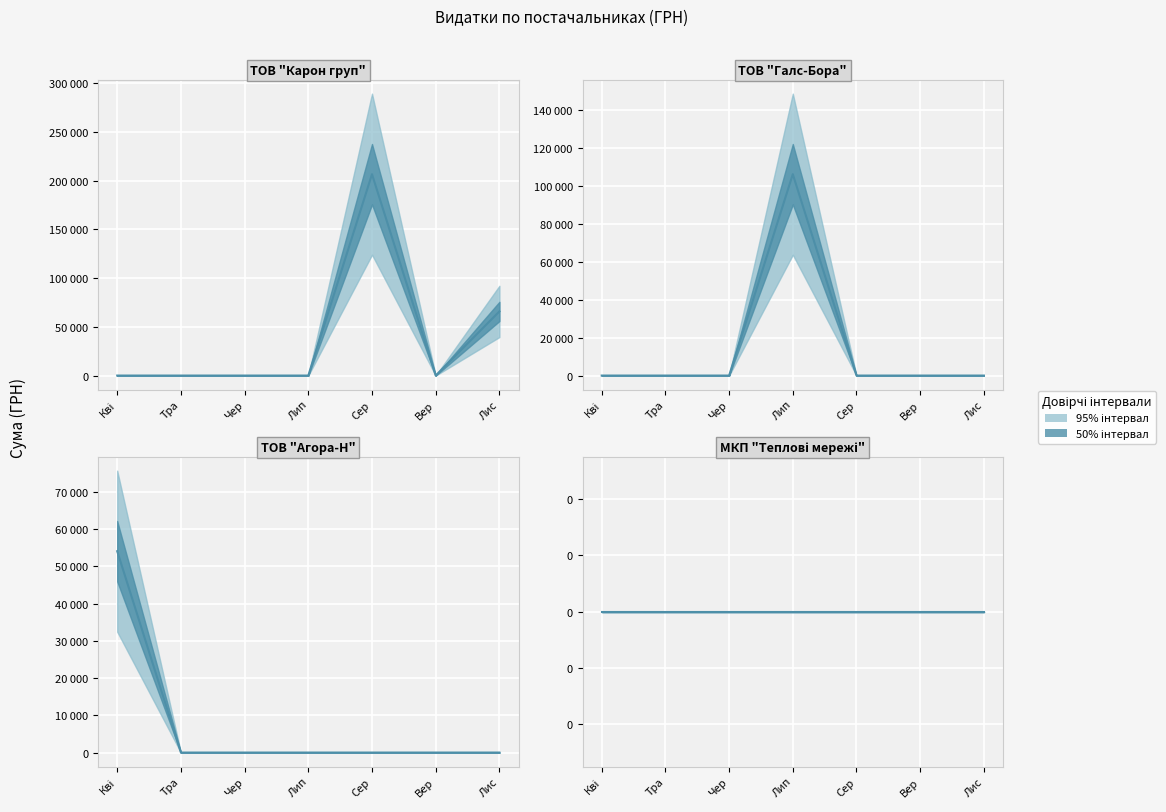

The МКП "Теплові мережі" series shows 0.0 at Лип. True or false?

True